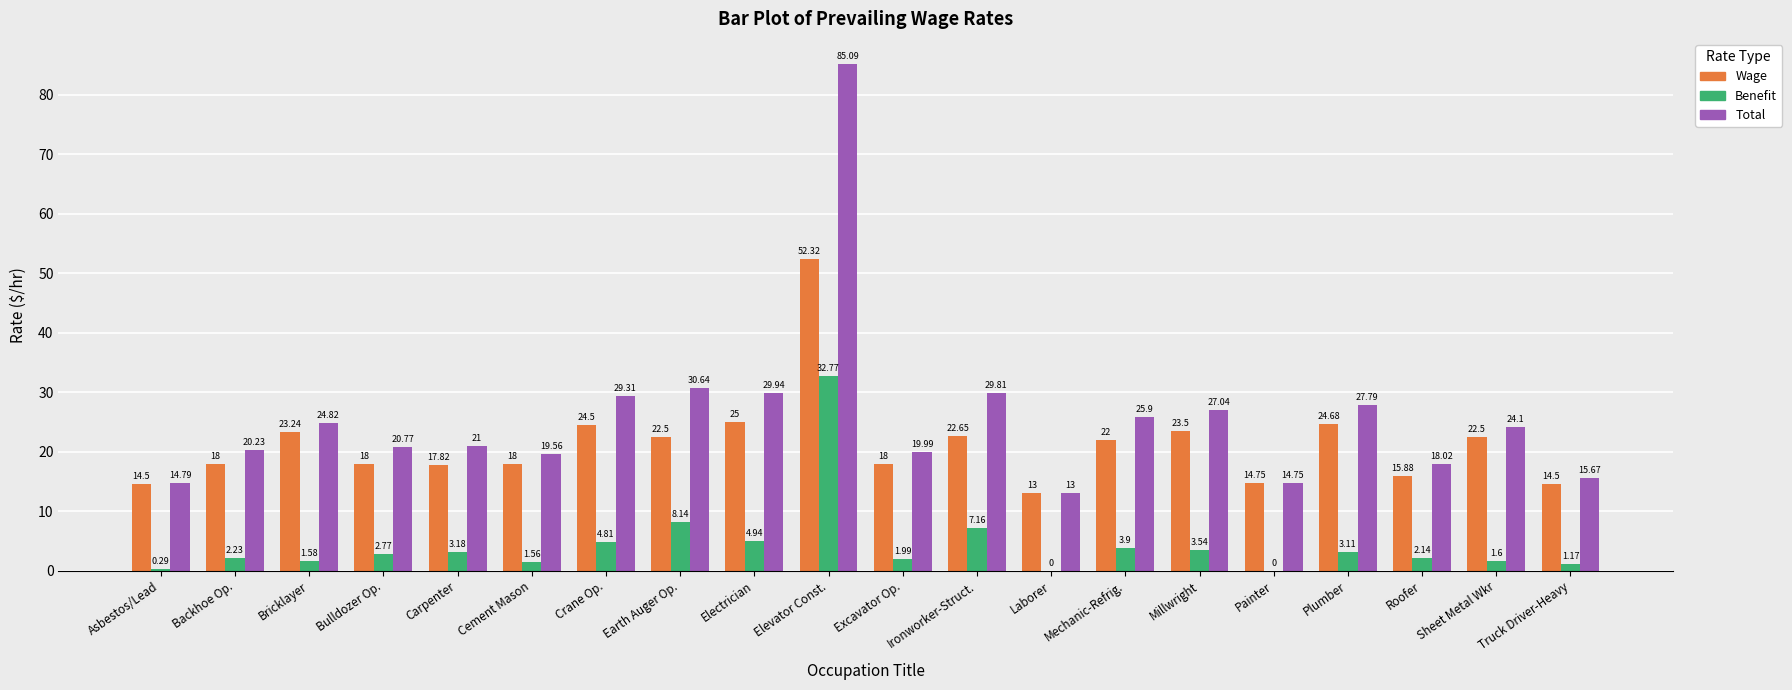

Which series changed the most between Asbestos/Lead and Ironworker-Struct.?

Total